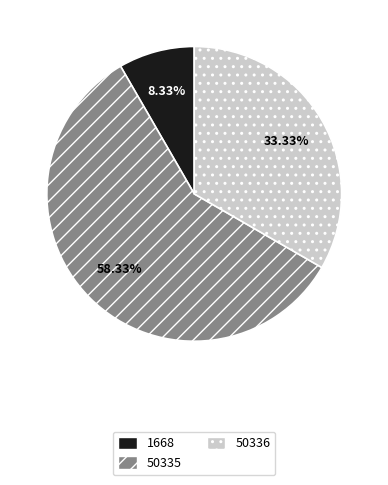

To the nearest percent, what is the average slice percentage?

33%